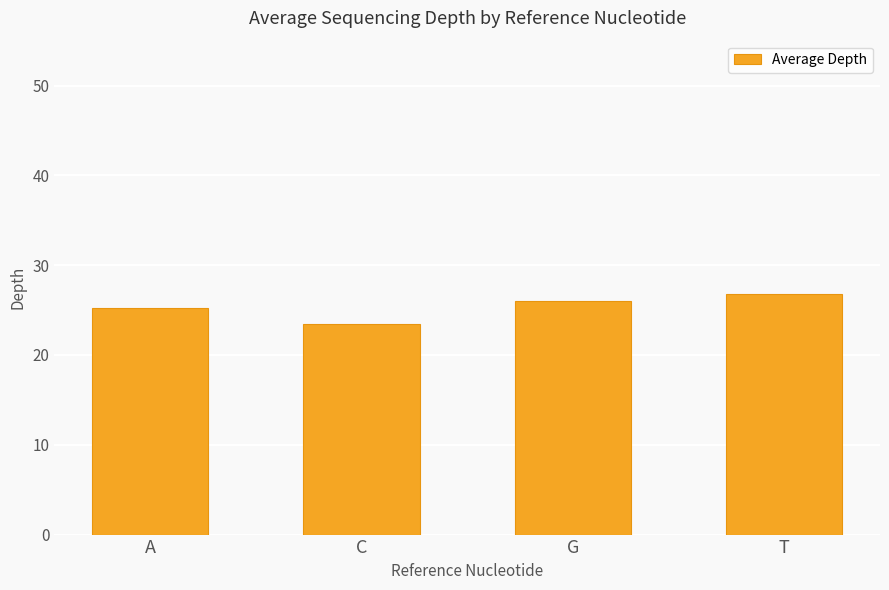

Rank the categories by value from lowest to highest.

C, A, G, T